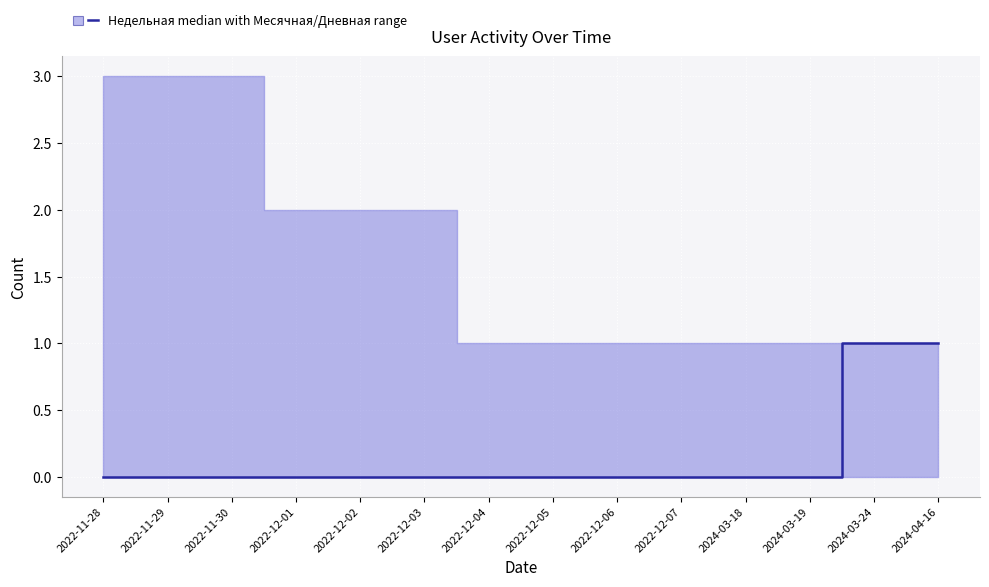

Which label corresponds to the largest value in the chart?

2024-03-24